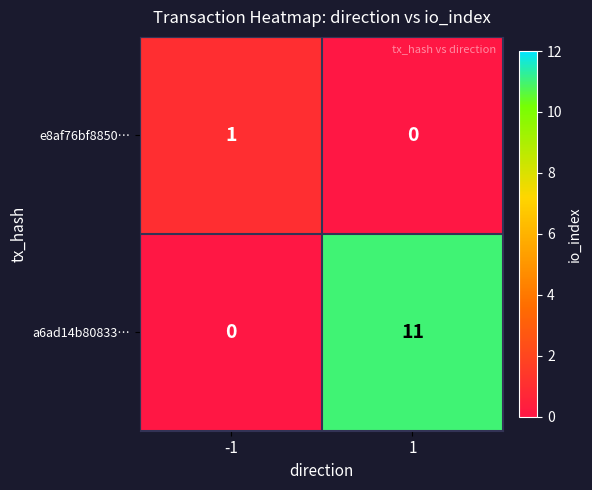

Between -1 and 1, which series saw the biggest shift?

a6ad14b80833…